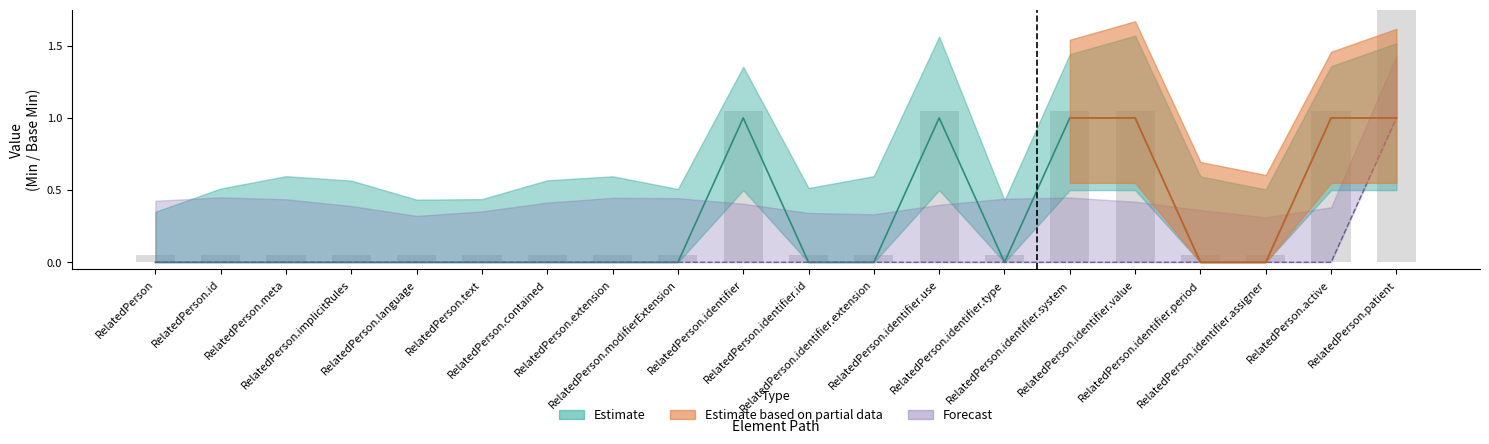

Where is Min nearest to the value 0?

RelatedPerson